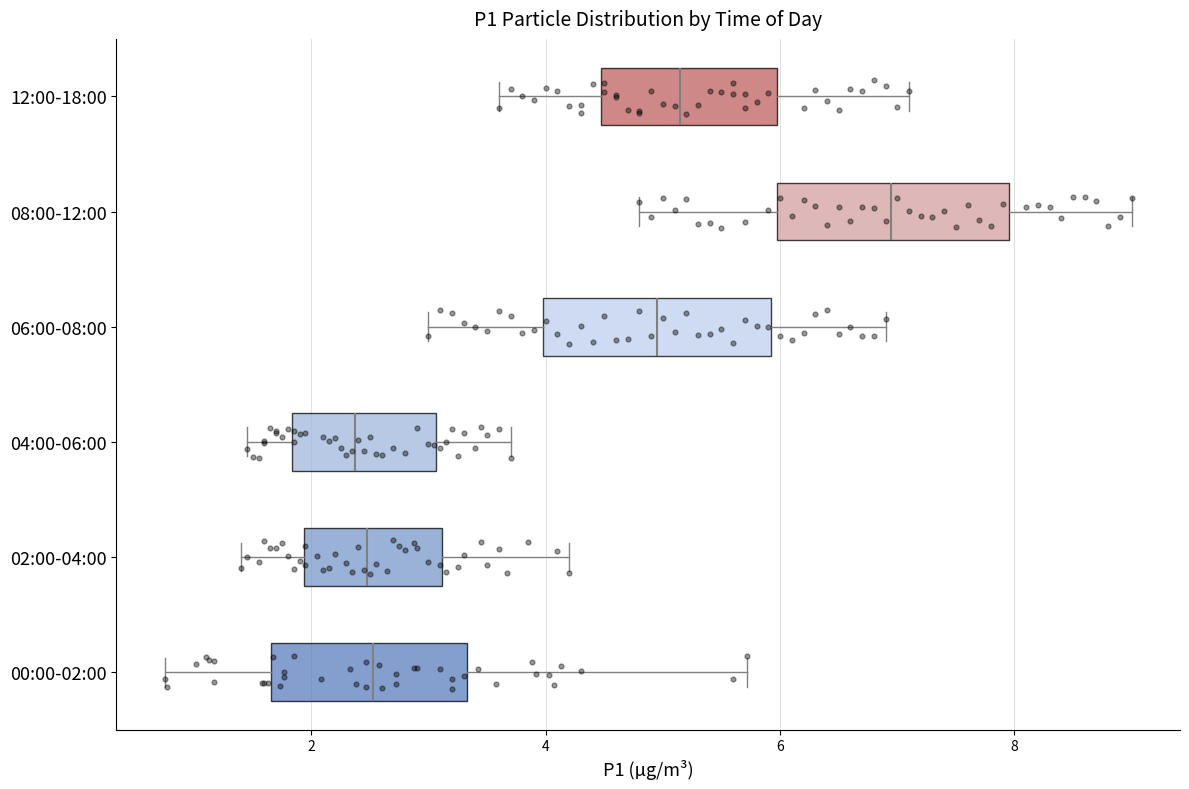

Where does the median line of the box for 04:00-06:00 sit on the x-axis? The values are not printed on the chart, so give them approximately, as read against the axis.

2.4